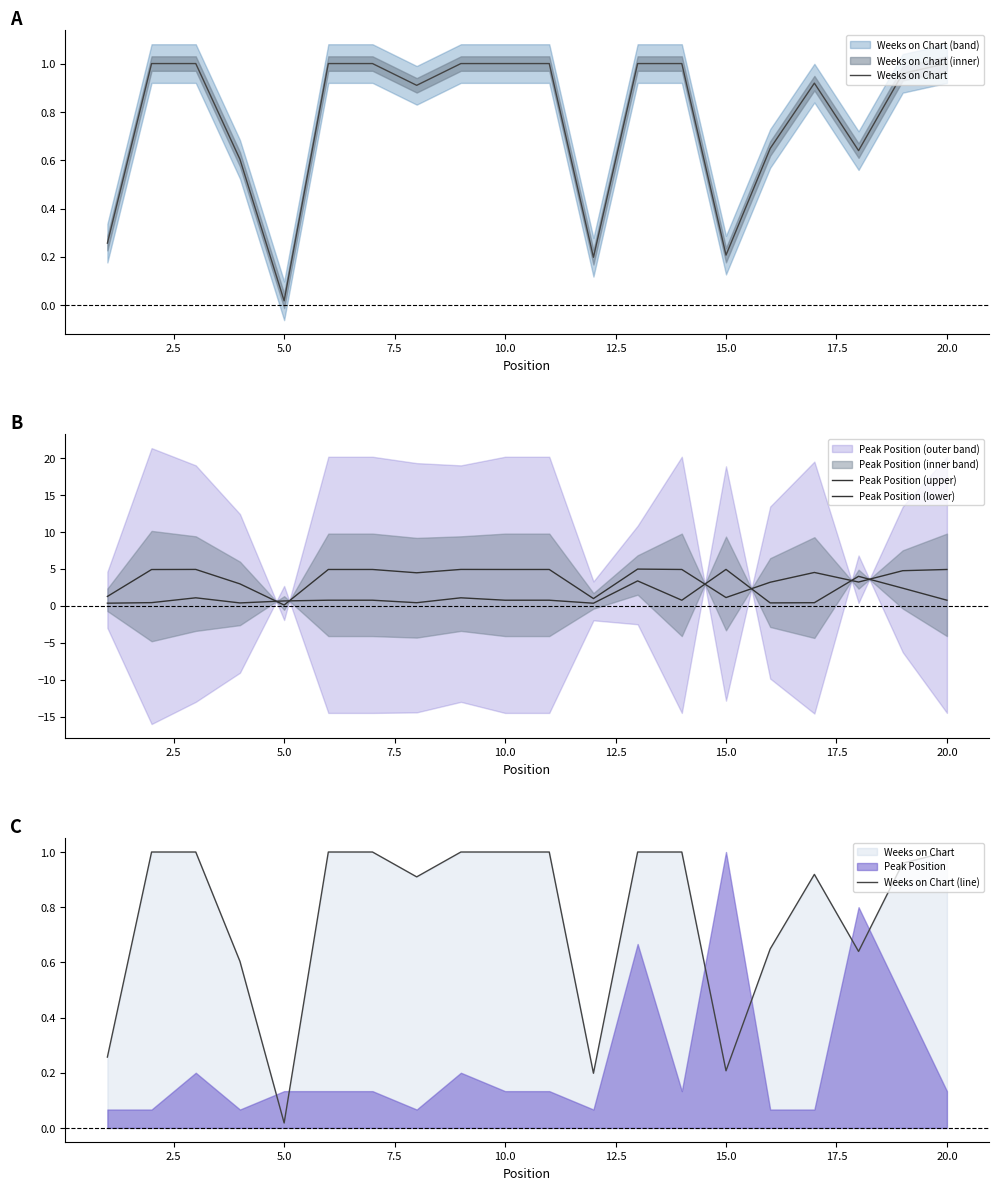

How many data points in Peak Position (upper) are above 4?

13